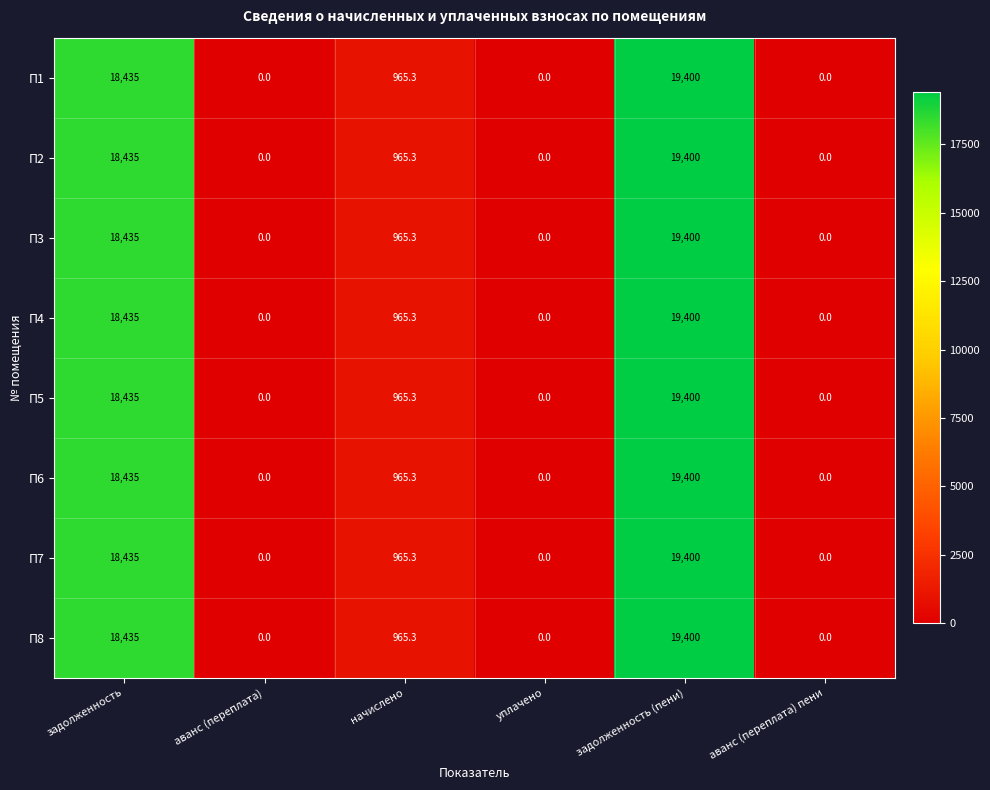

The value of П1 at уплачено is 0.0. True or false?

True